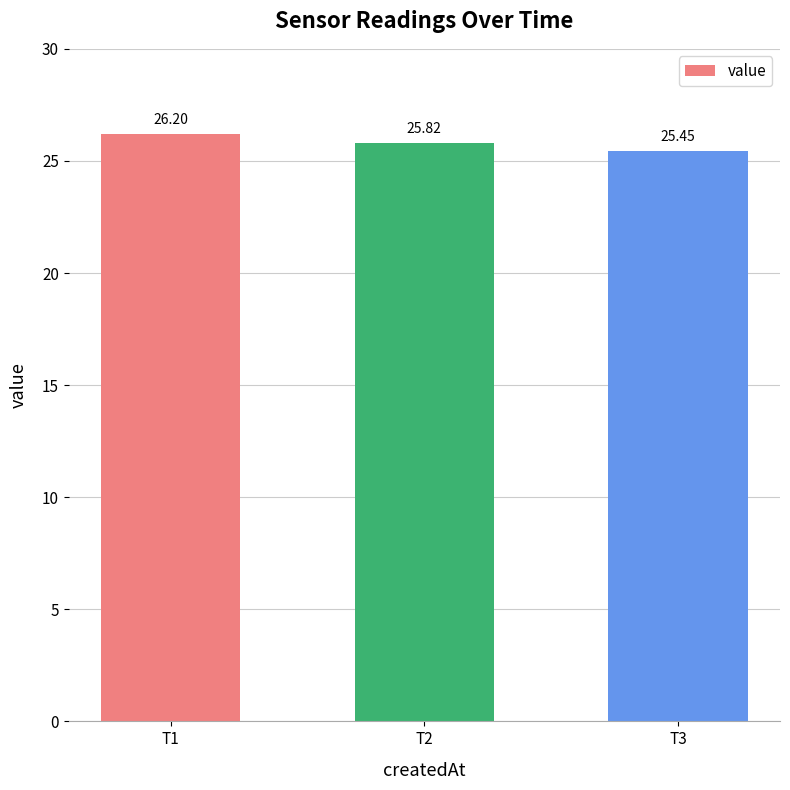

What is the change in value from T2 to T3?

-0.4